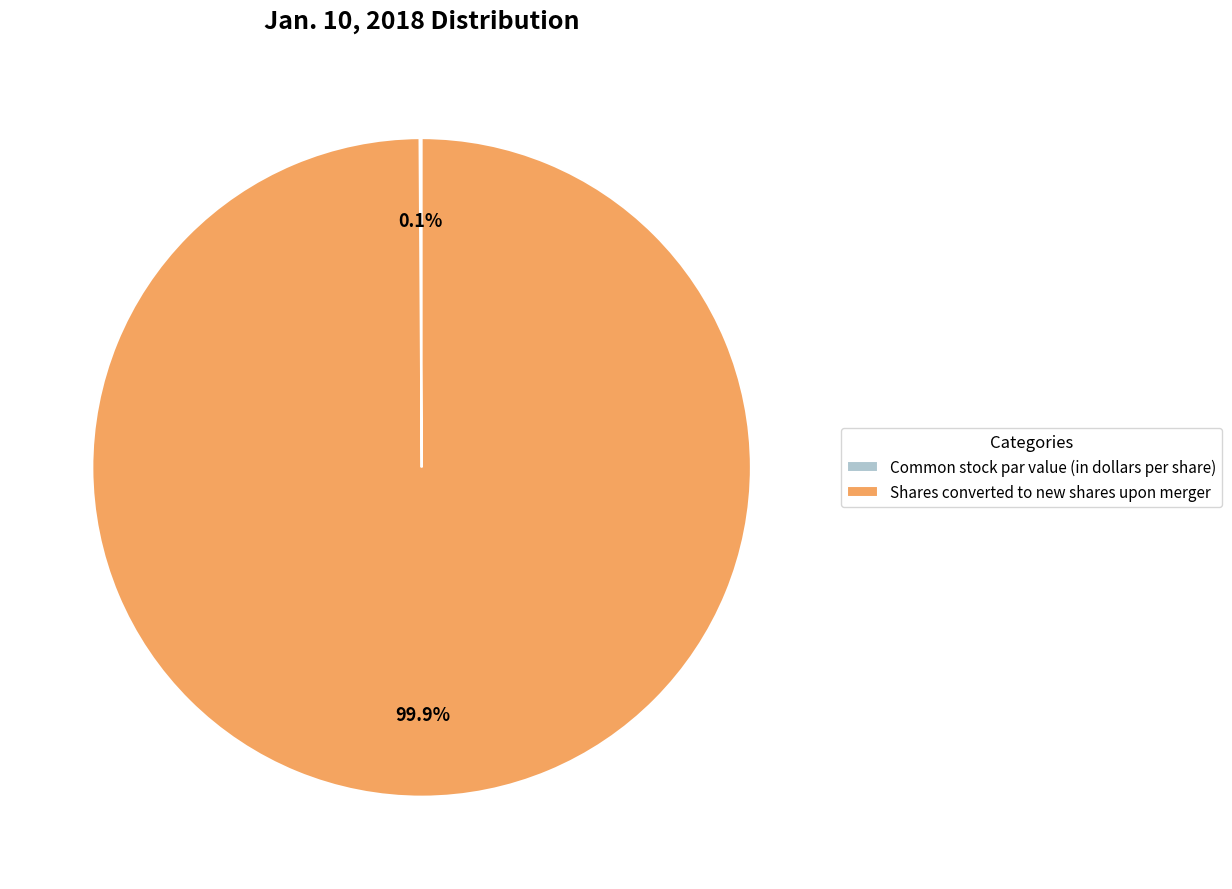

Does any single category account for the majority?

Yes